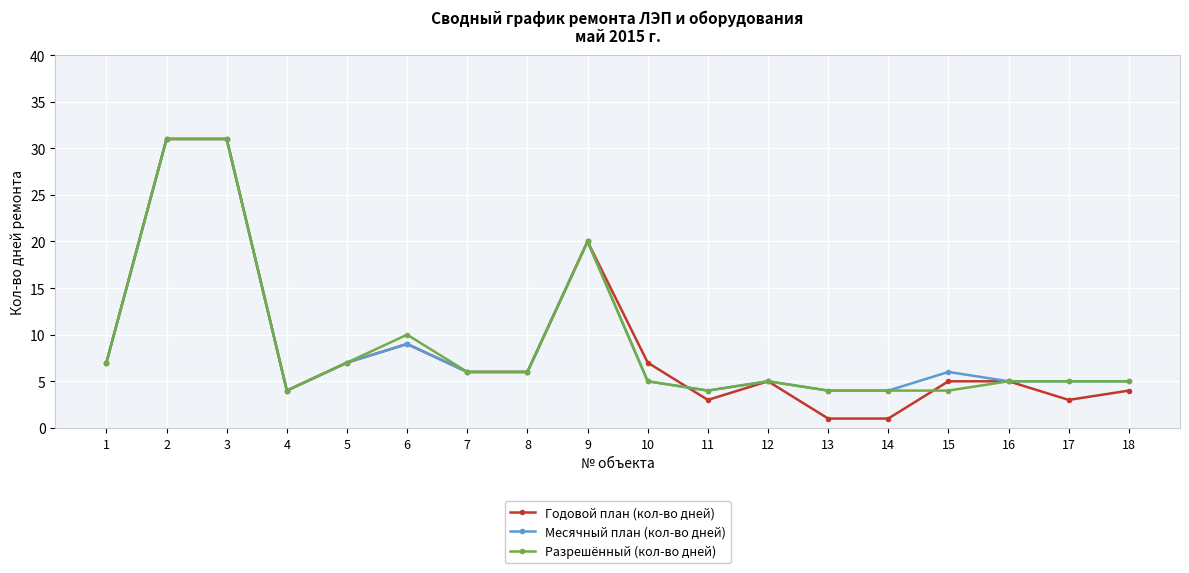

What is the value of the Годовой план (кол-во дней) point at the 2nd from the left?

31